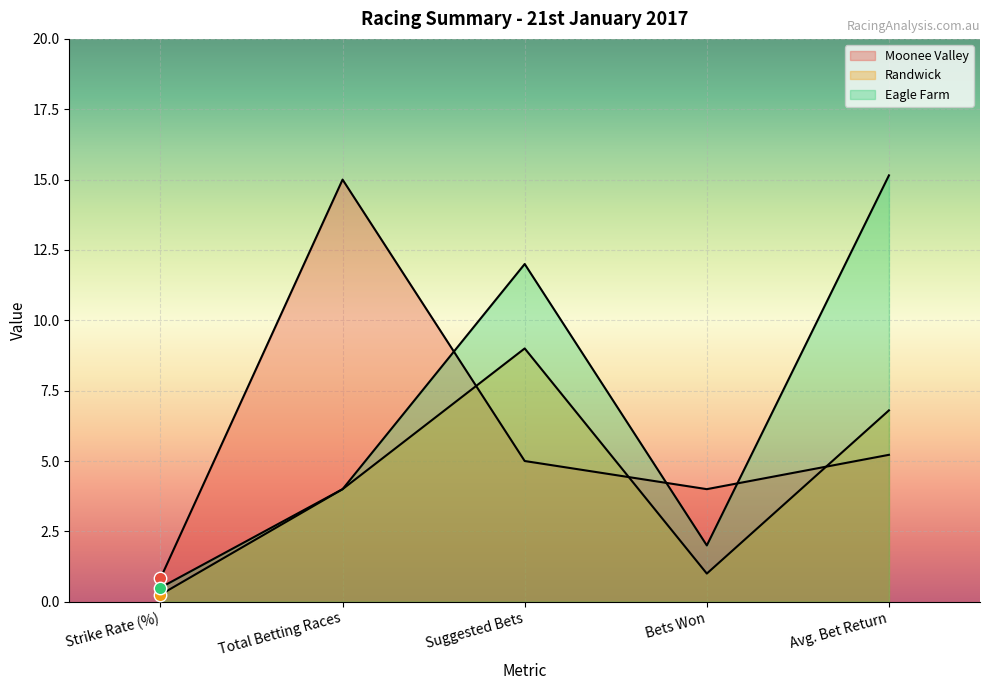

Which series has the largest Y range (max minus min)?

Eagle Farm